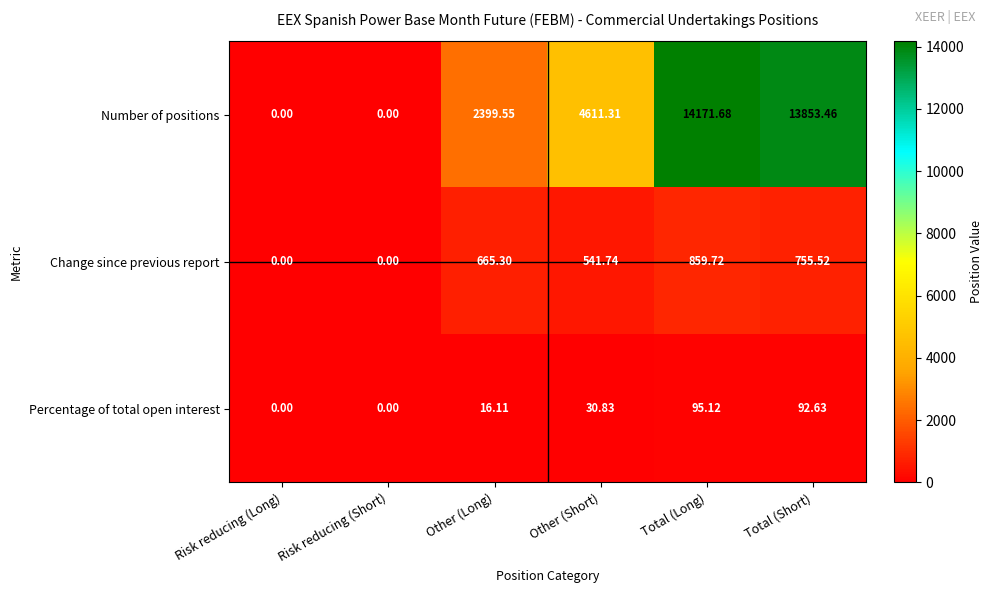

Which category has the highest value in the Percentage of total open interest series?

Total (Long)